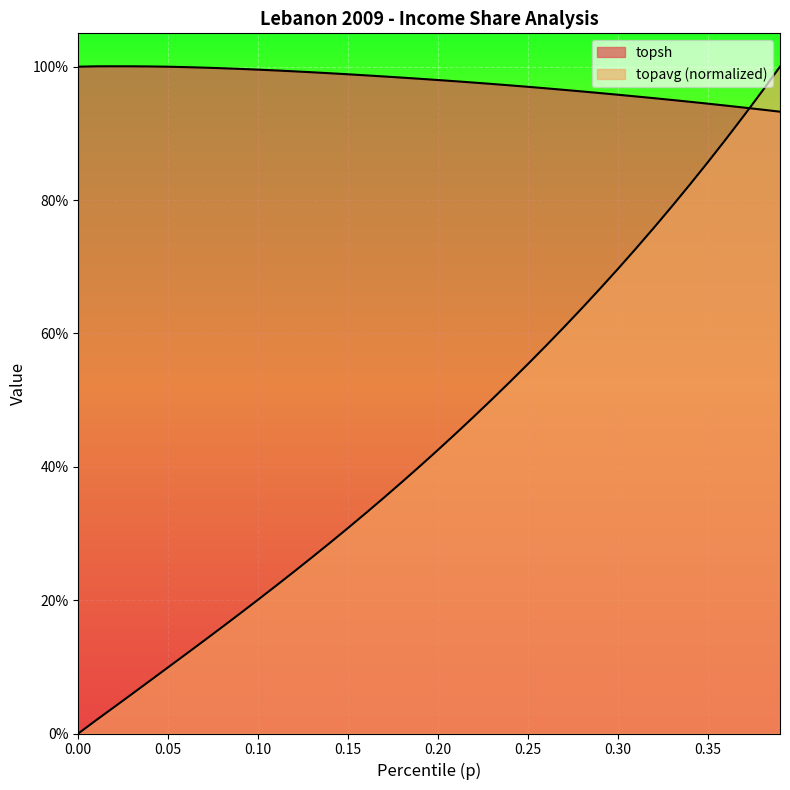

At which category is the sum across all series the highest?

0.39